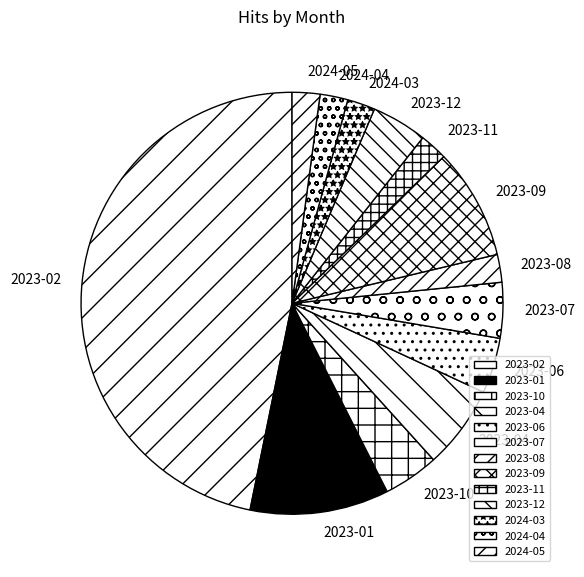

Is there a majority slice in this chart?

No